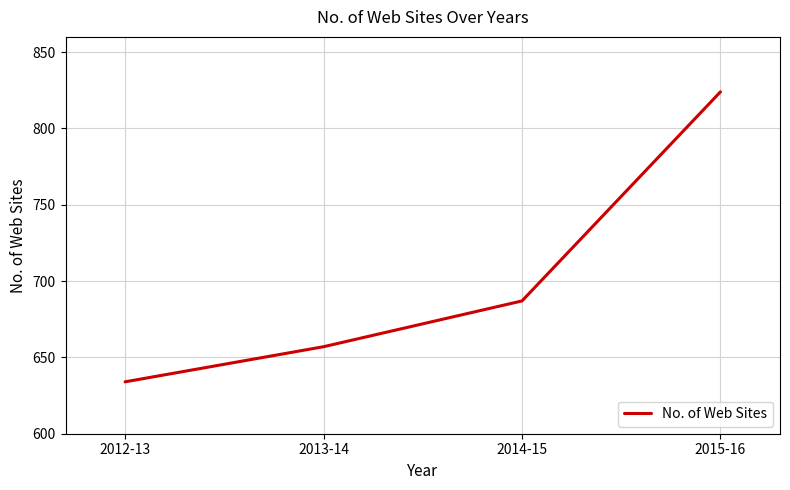

What position from the left is 2013-14?

2